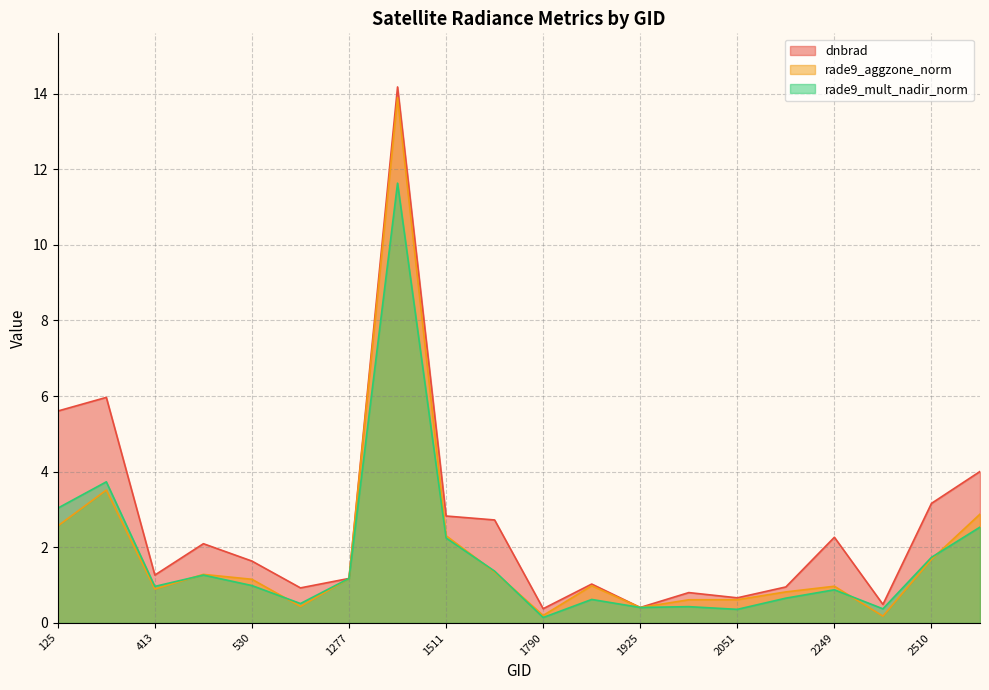

What is the label of the 13th point from the left?

1925